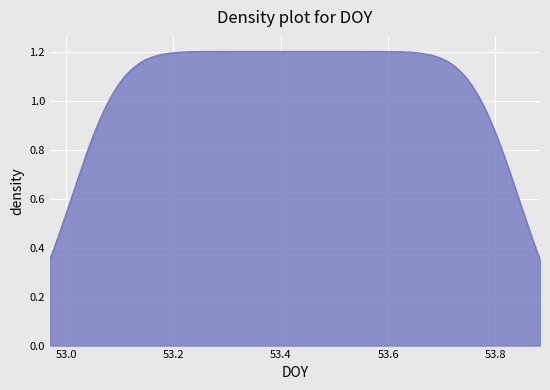

What is the difference between the second highest and minimum values?

0.8